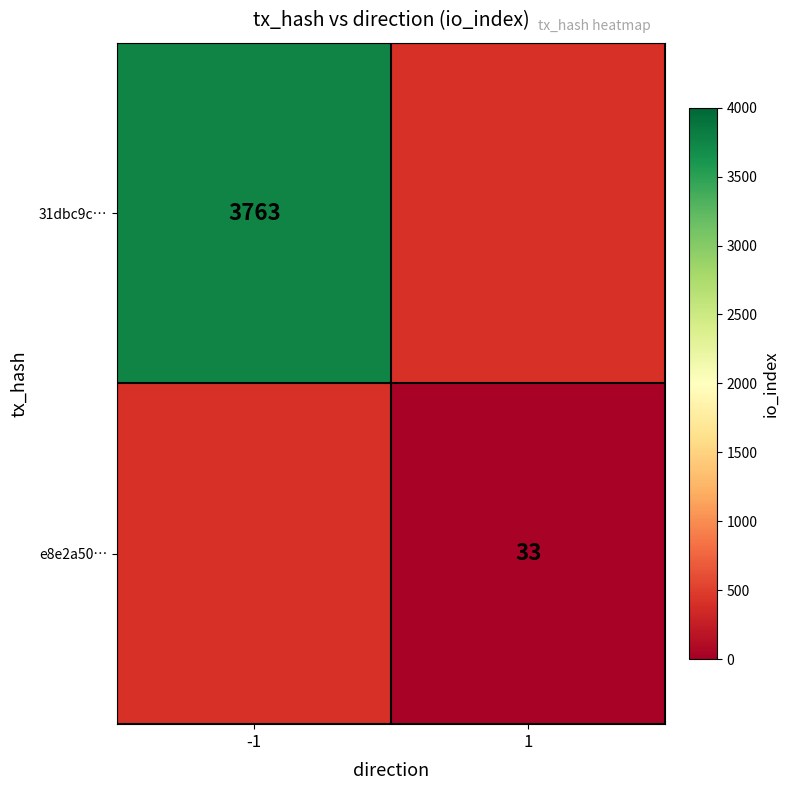

How many categories are shown in the chart?

2